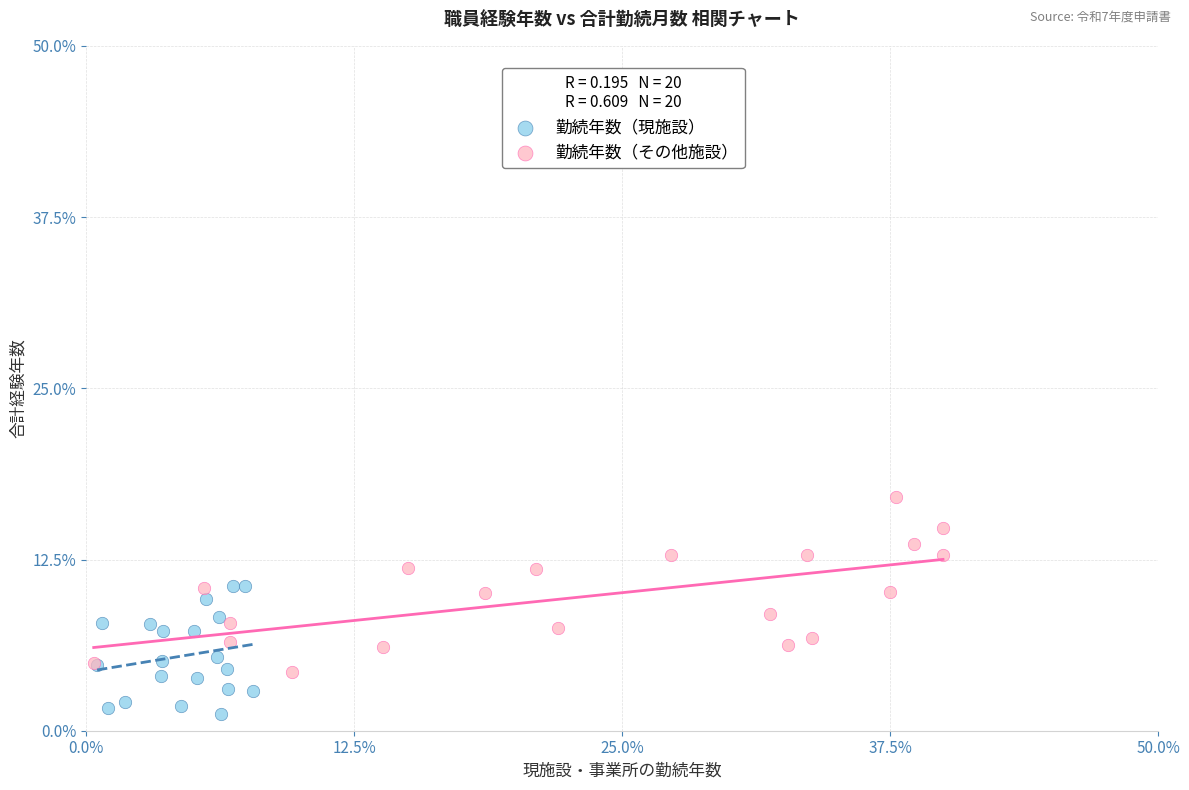

Which series has the widest spread of Y values?

勤続年数（その他施設）